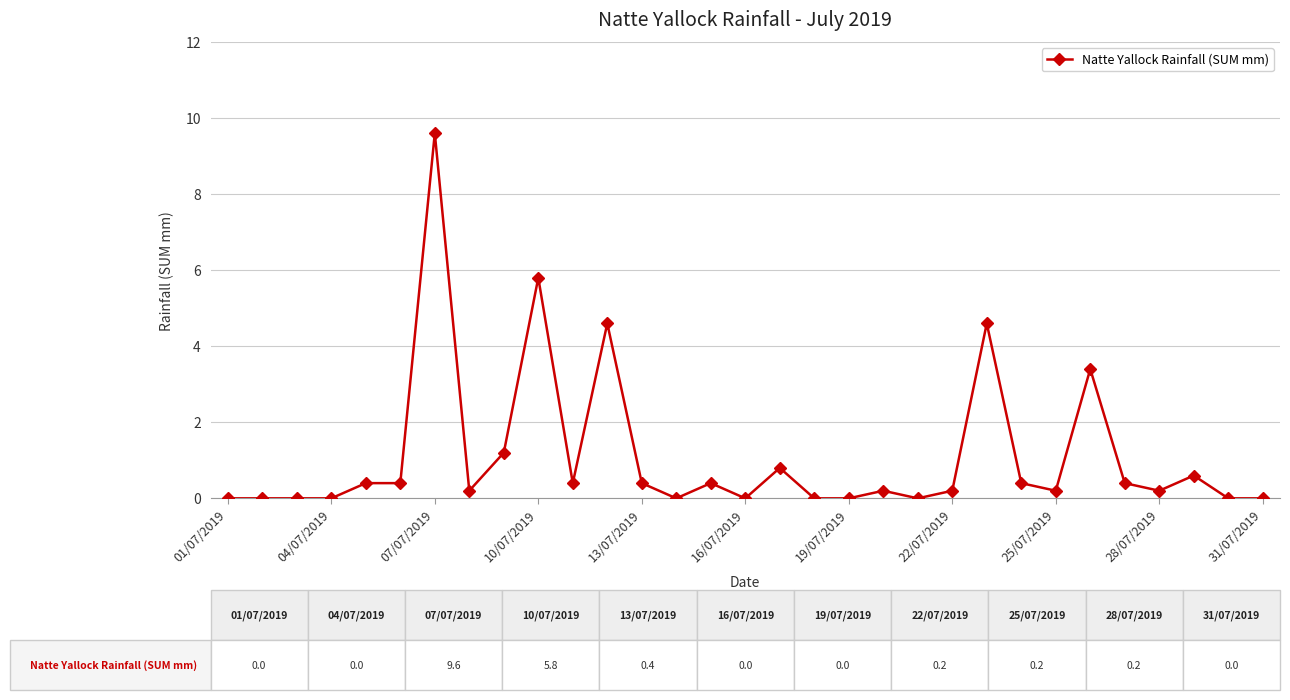

What is the value of the 15th point from the left?

0.4